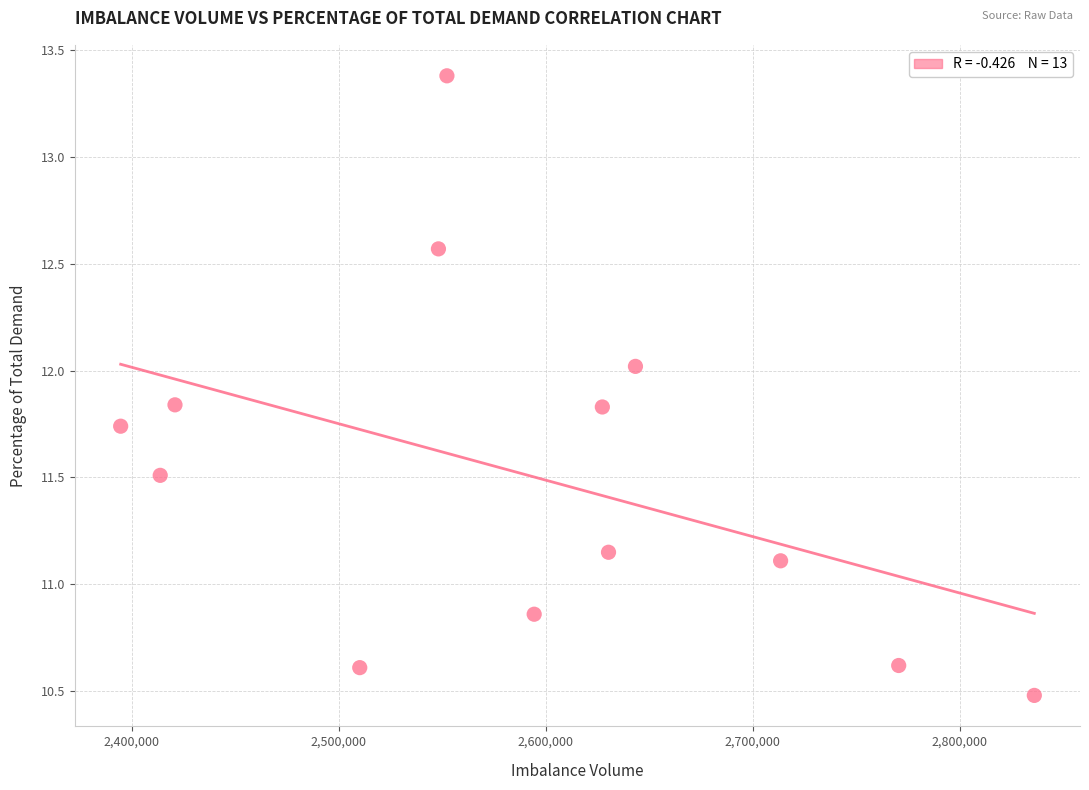

What is the range of X values (max minus min)?

441304.2